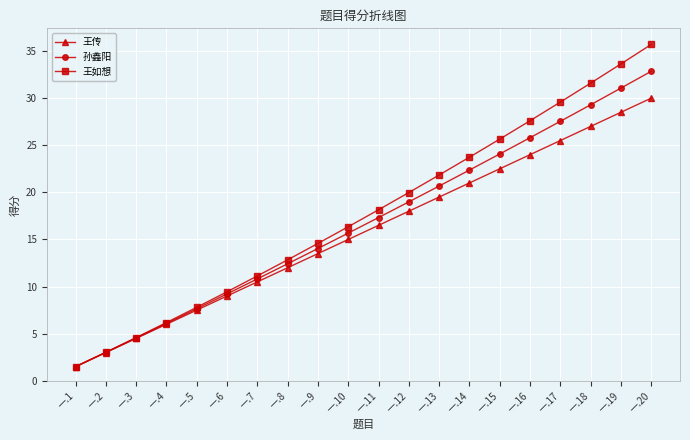

Does the chart display data point markers on the line(s)?

Yes